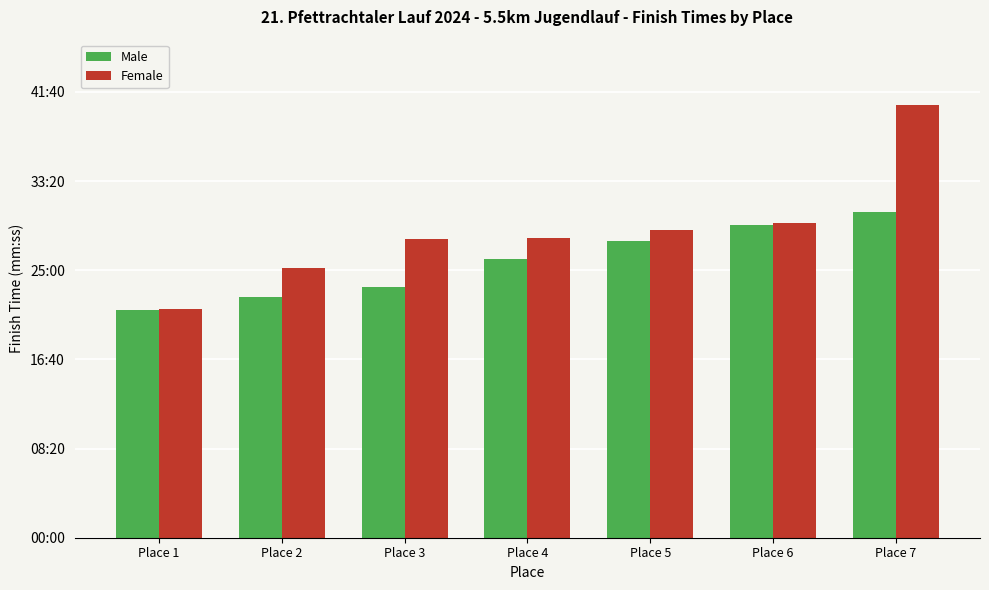

At which label does Male first exceed 1563?

Place 5